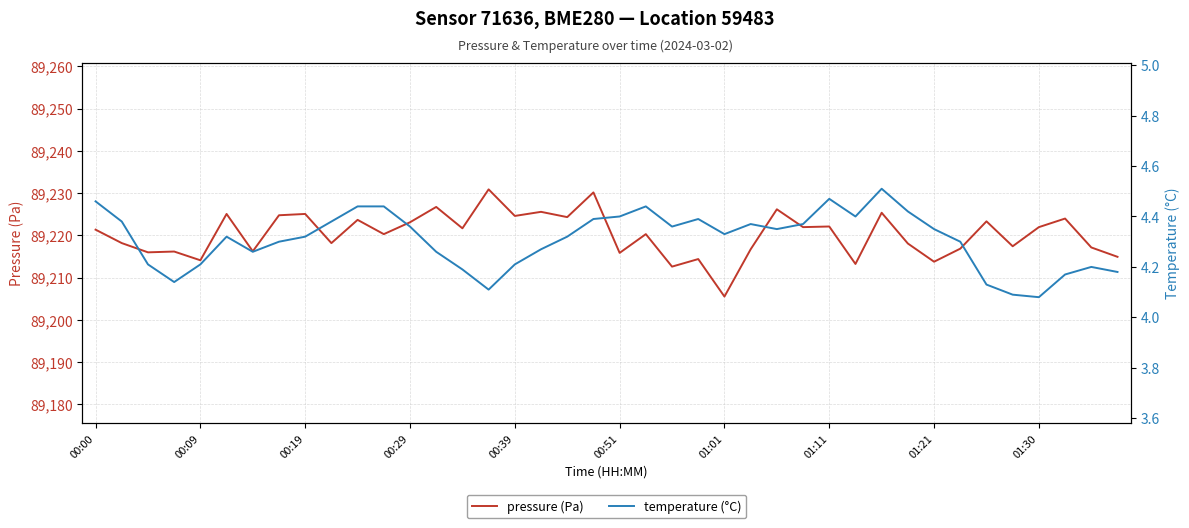

Is this an area chart (filled region under the line)?

No